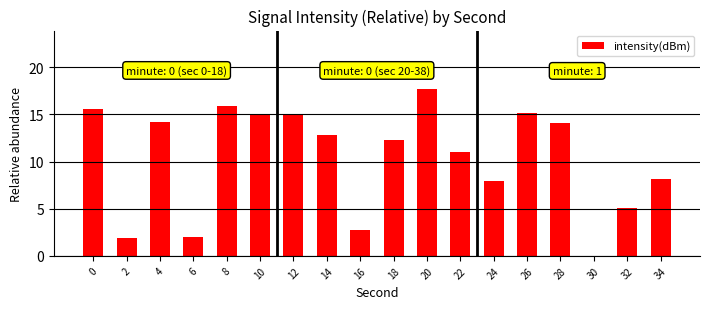

What is the maximum value shown in the chart?

17.7